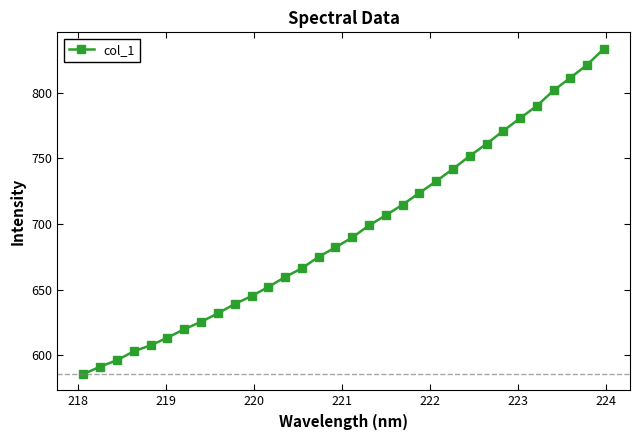

How many data points are above 689?

16